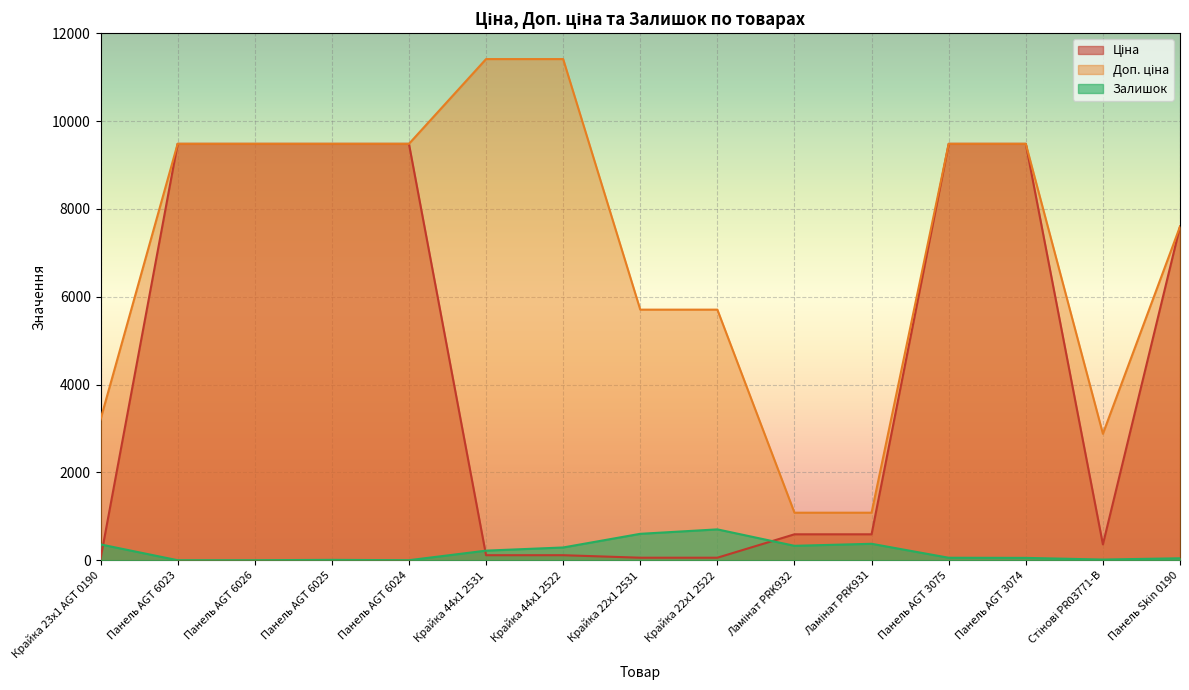

Which series ends up on top after the final intersection of Залишок and Ціна?

Ціна